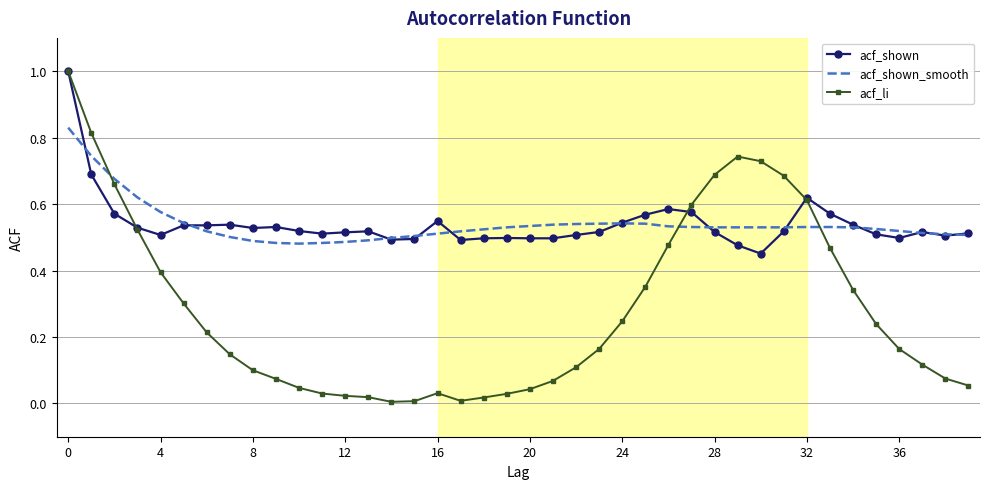

What is the maximum value shown in the chart?

1.0